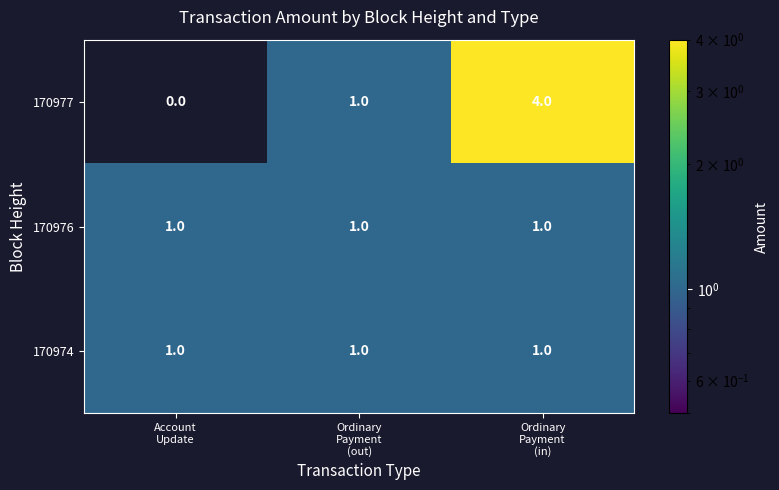

Reading right to left, what are all the values shown in this chart?

170977: 4	1	0
170976: 1	1	1
170974: 1	1	1